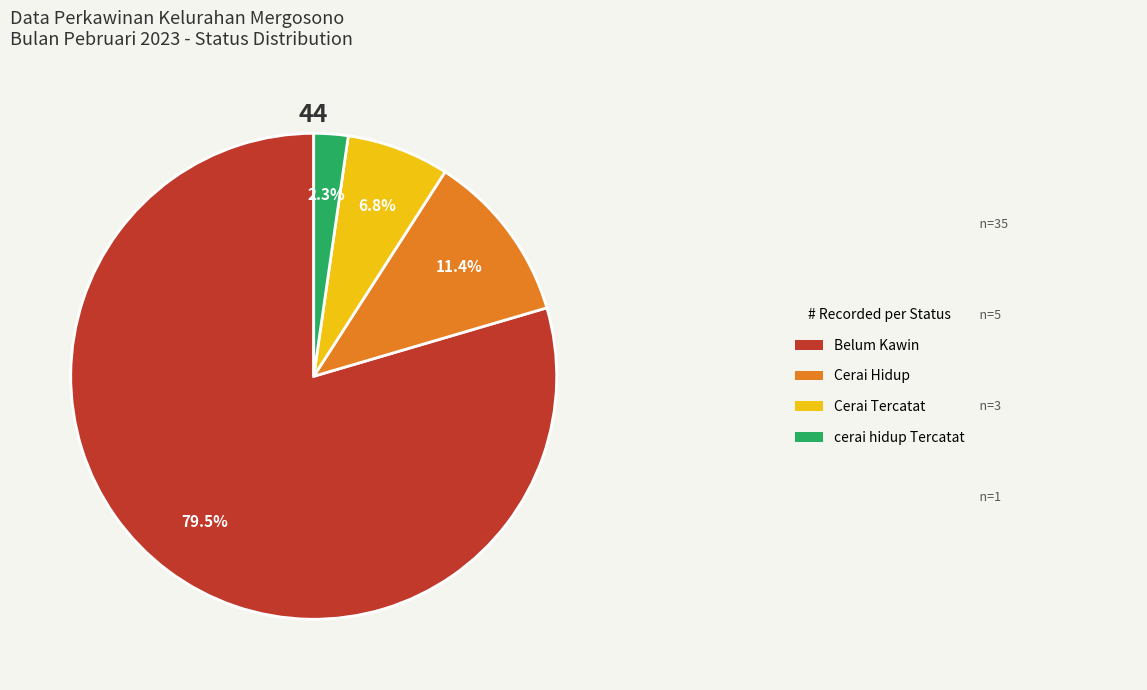

Does any single category account for the majority?

Yes